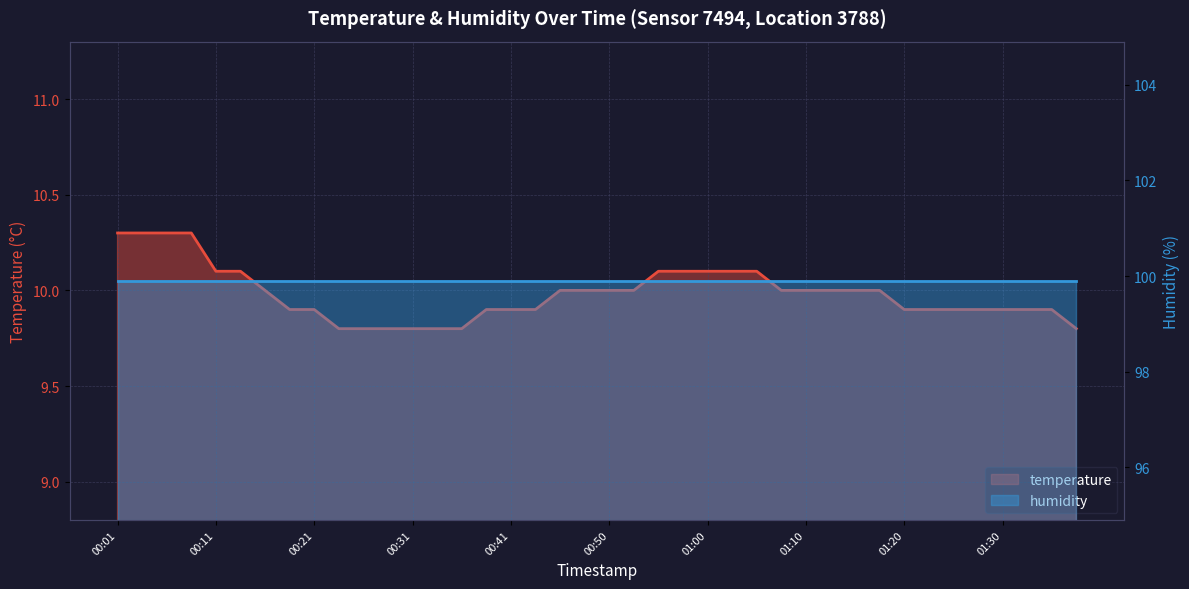

What is the maximum value shown in the chart?

10.3